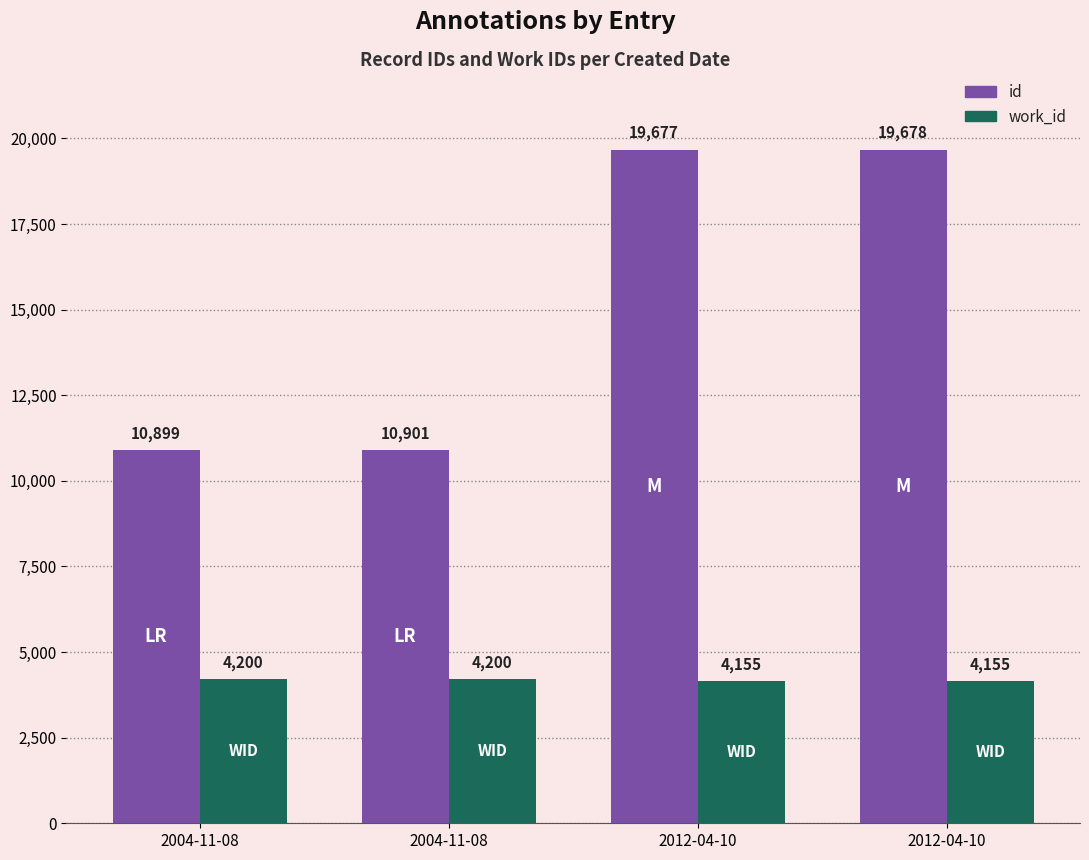

The value of work_id at 2012-04-10 is 5413. True or false?

False